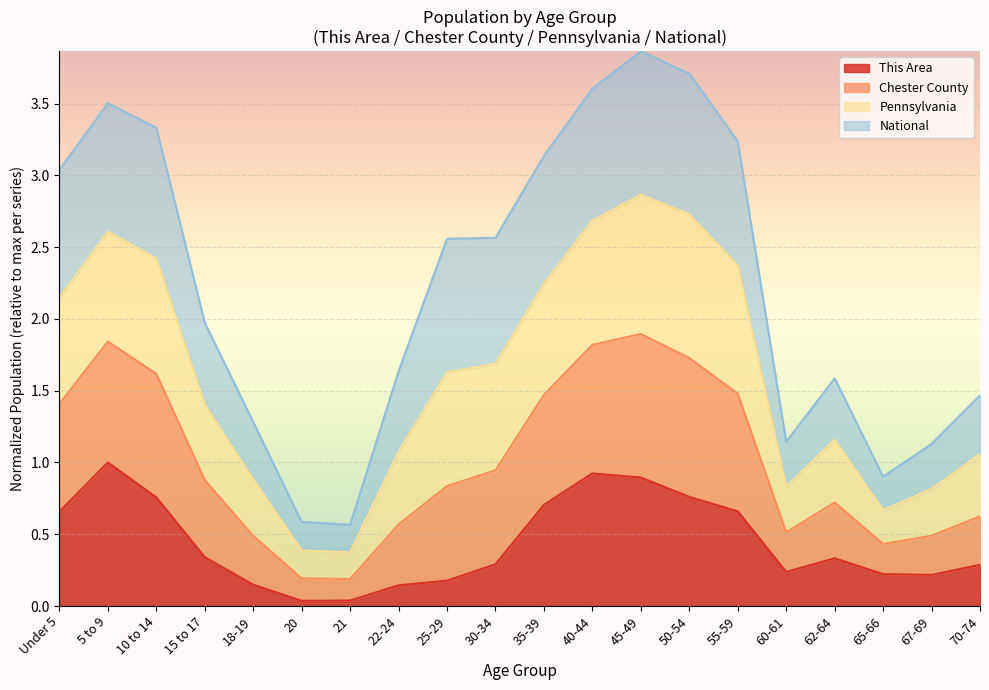

What is the sum of all This Area values?

8.8